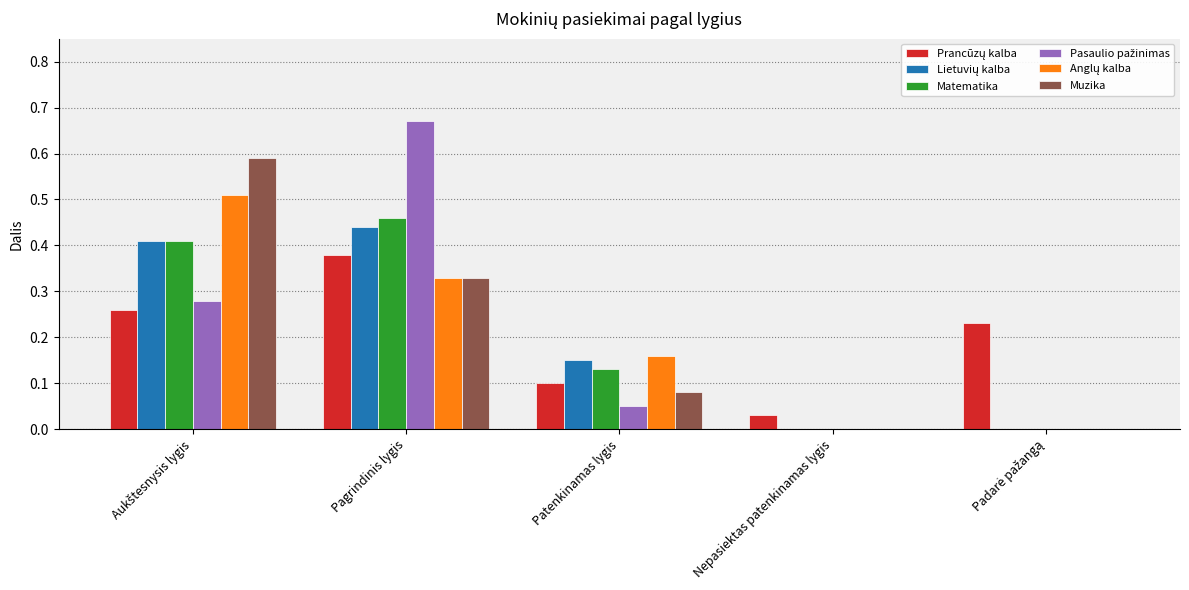

True or false: Muzika has a value of 0.2 at Pagrindinis lygis.

False